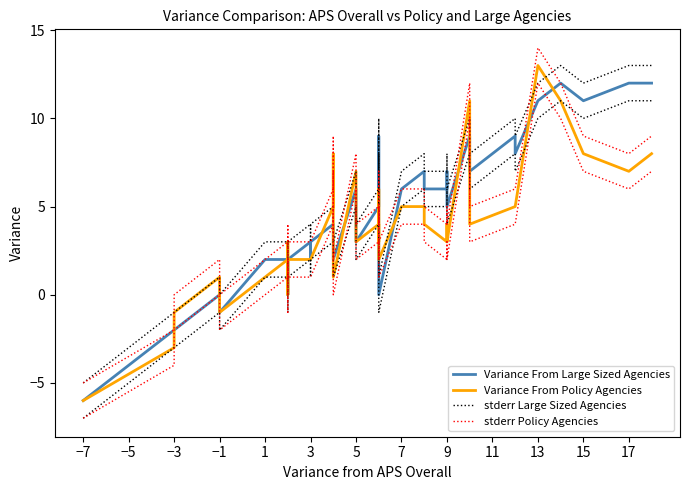

List the series in order of their overall mean, highest first.

stderr Large Sized Agencies, stderr Policy Agencies, Variance From Large Sized Agencies, Variance From Policy Agencies